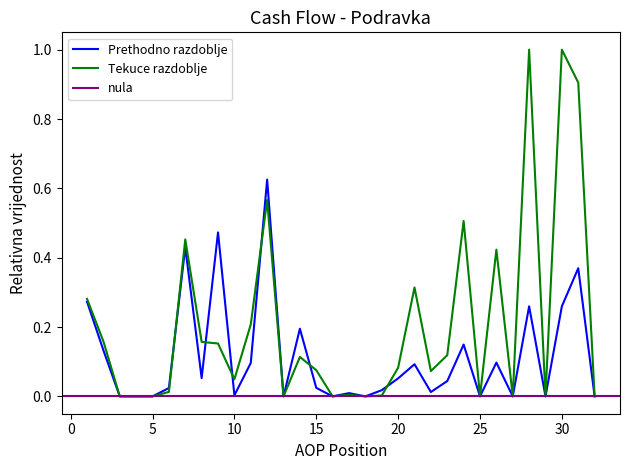

How many intersections are there between Tekuce razdoblje and Prethodno razdoblje?

6